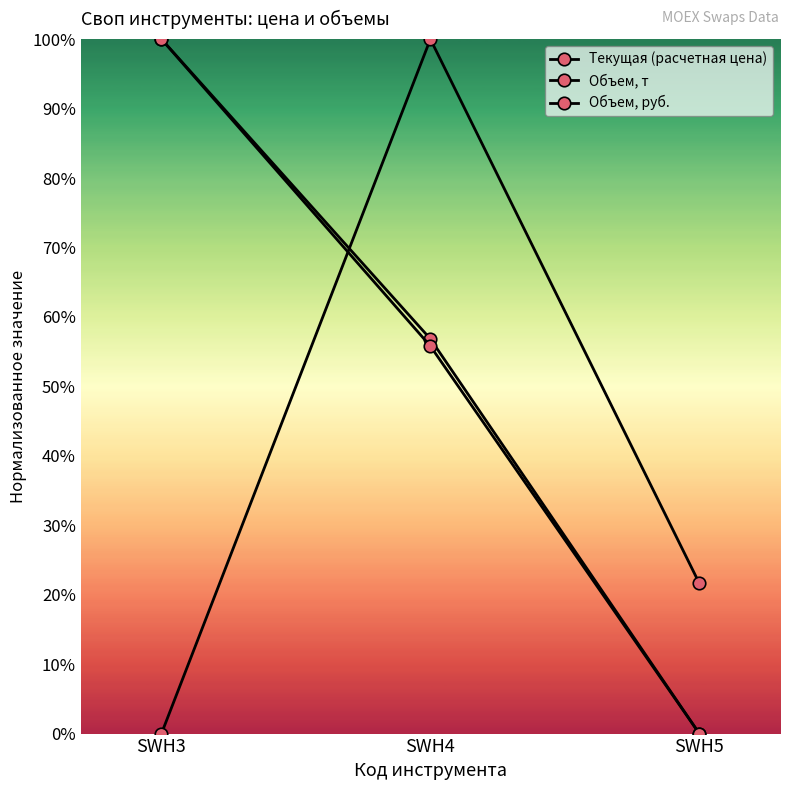

Is this an area chart (filled region under the line)?

No